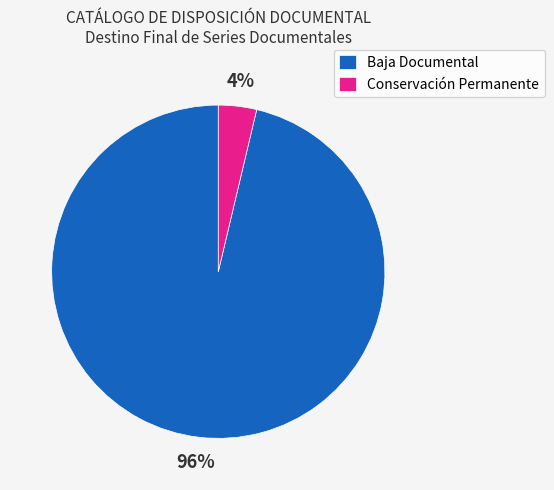

To the nearest percent, what is the average slice percentage?

50%